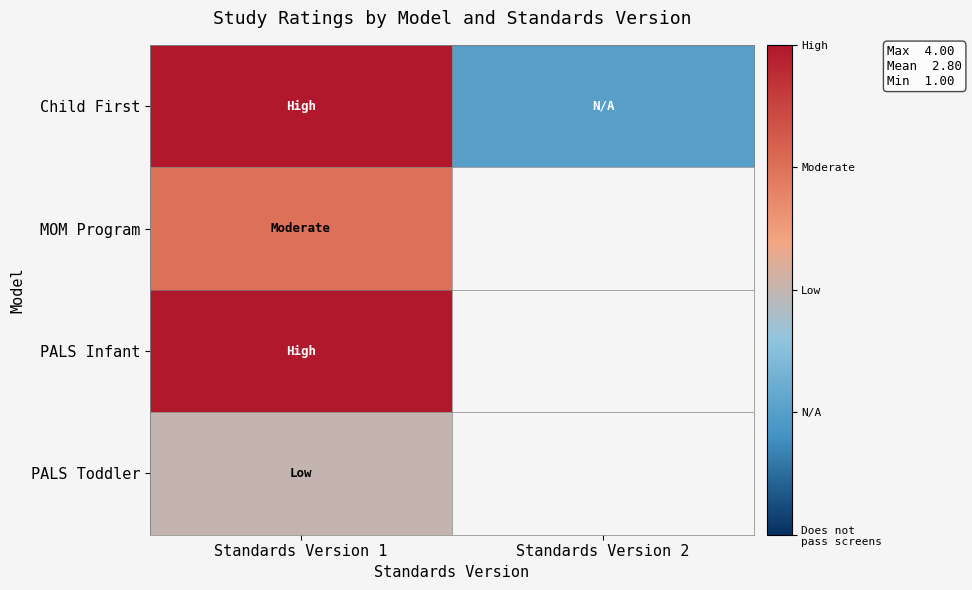

Which series has the largest range (max minus min)?

Child First